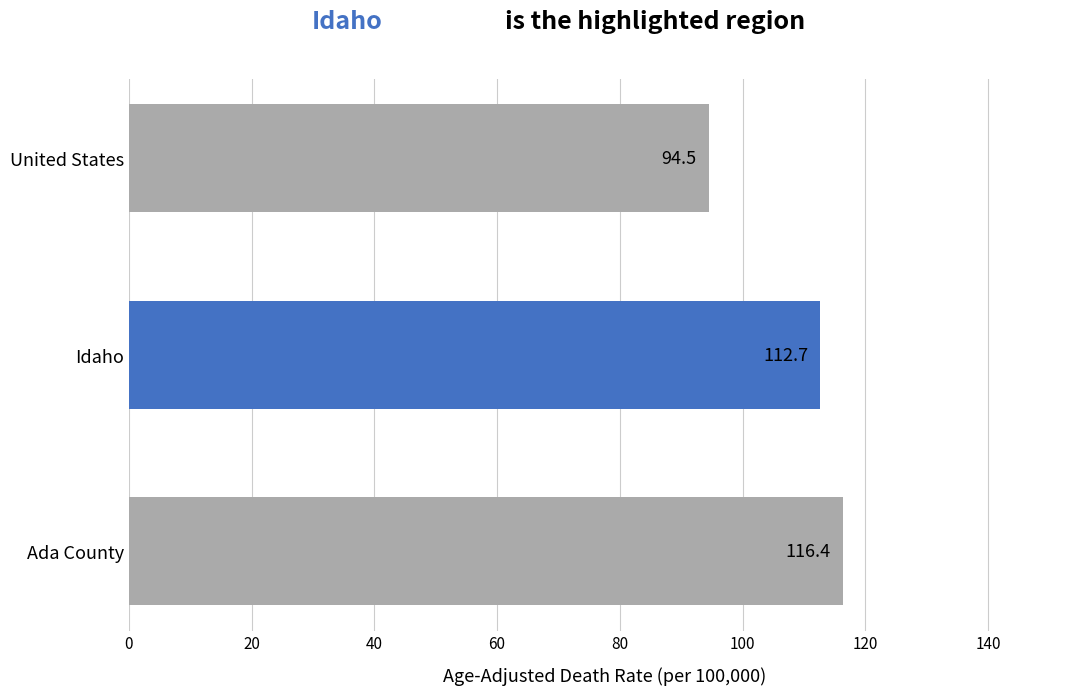

The value at Ada County is 180.3. True or false?

False